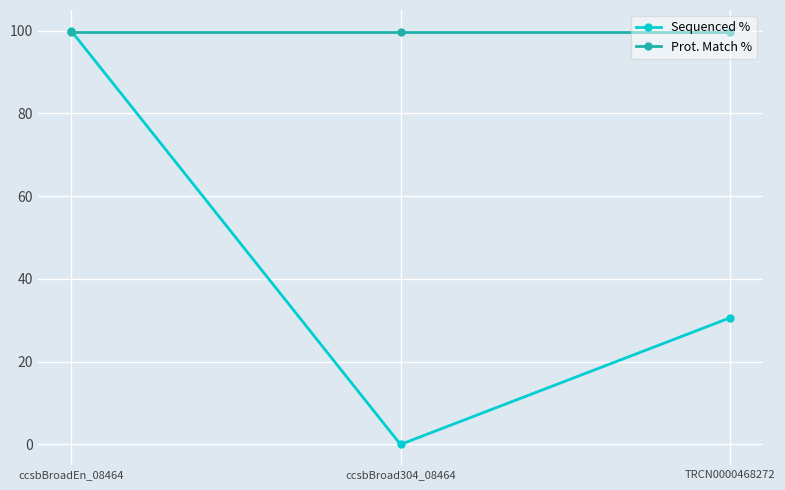

What is the difference between the second highest and minimum values in the Sequenced % series?

30.6